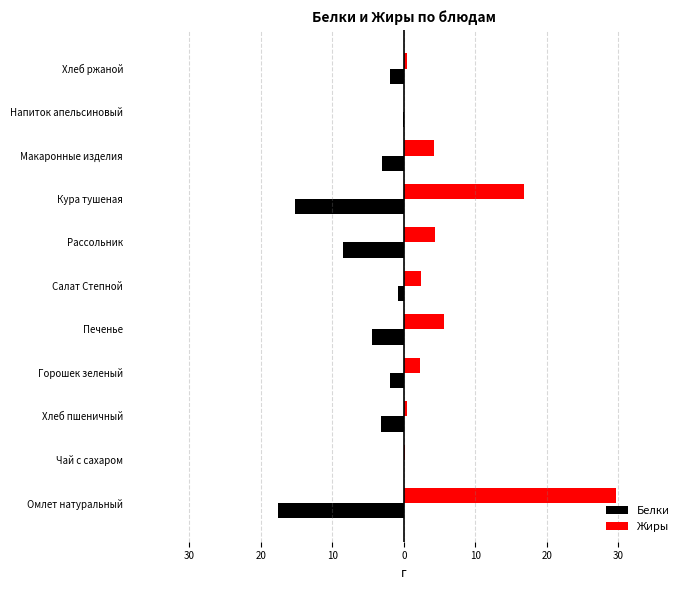

What are all the series names shown in the legend?

Белки, Жиры